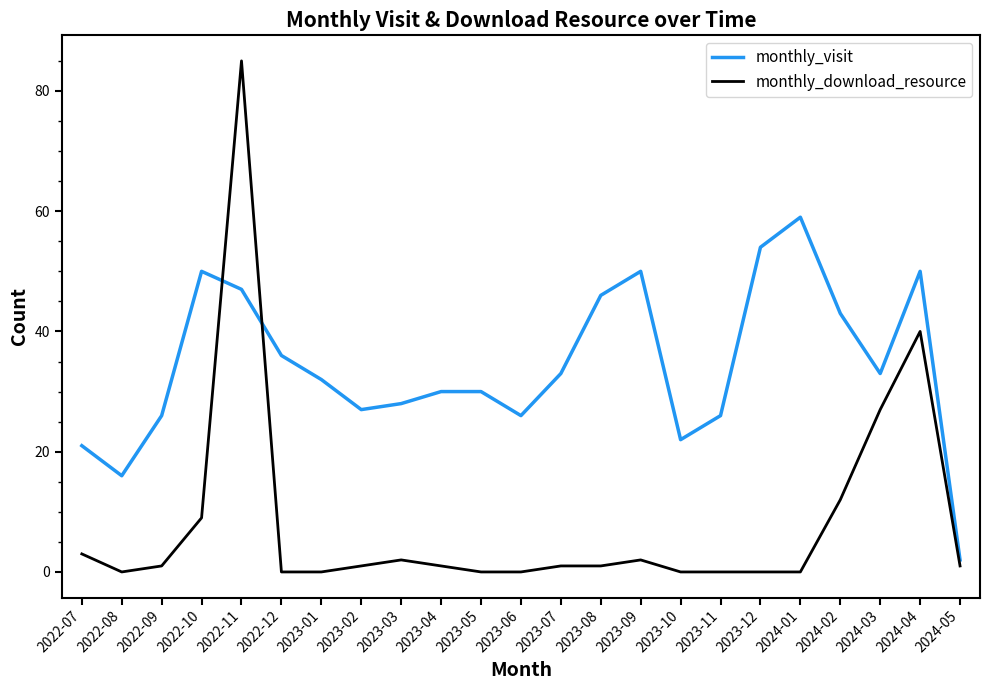

How many intersections are there between monthly_download_resource and monthly_visit?

2